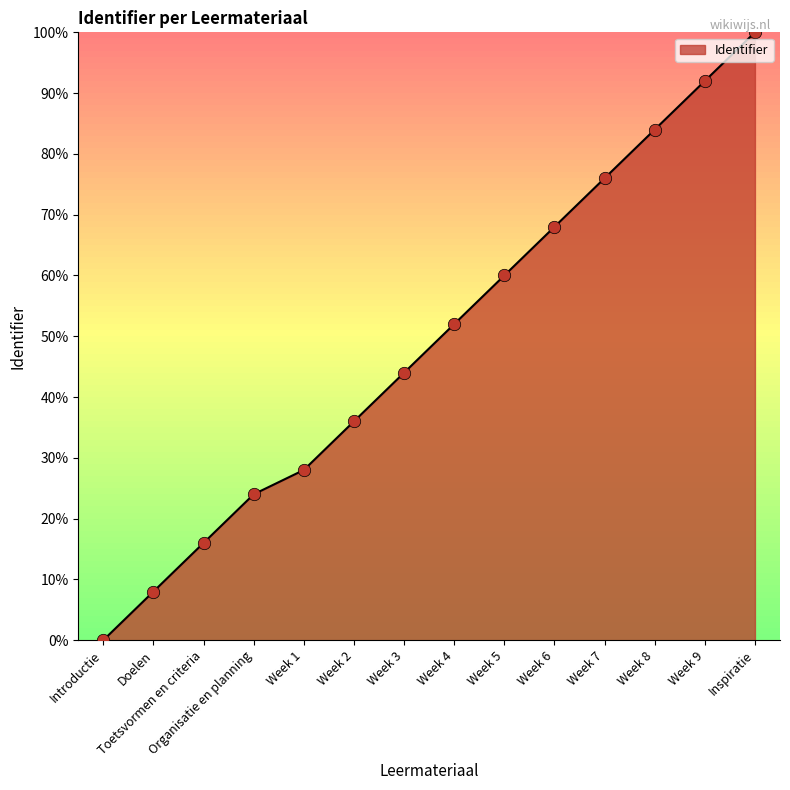

What is the change in value from Week 1 to Week 8?

+56.0